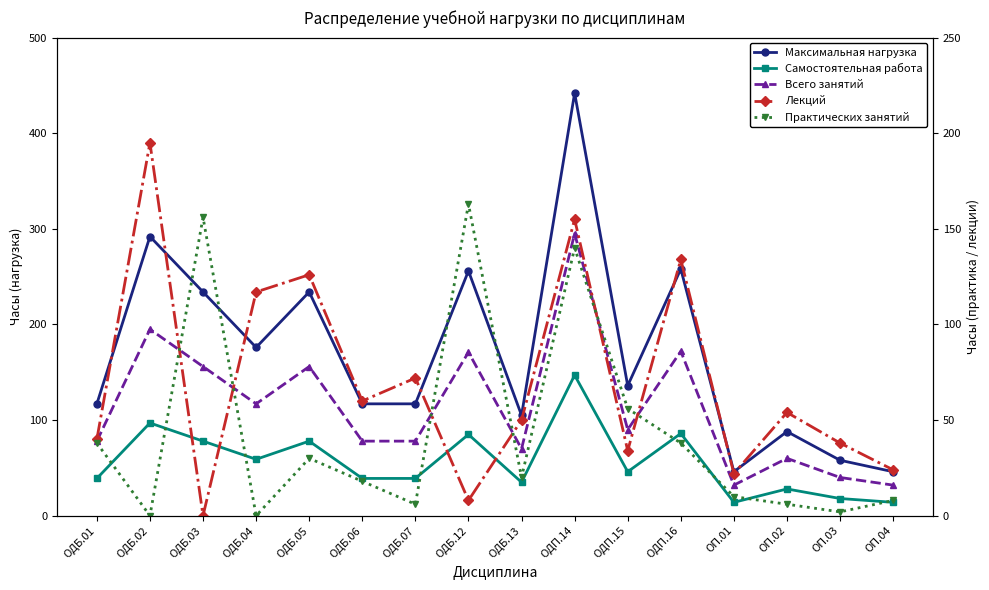

What is the maximum value shown in the chart?

442